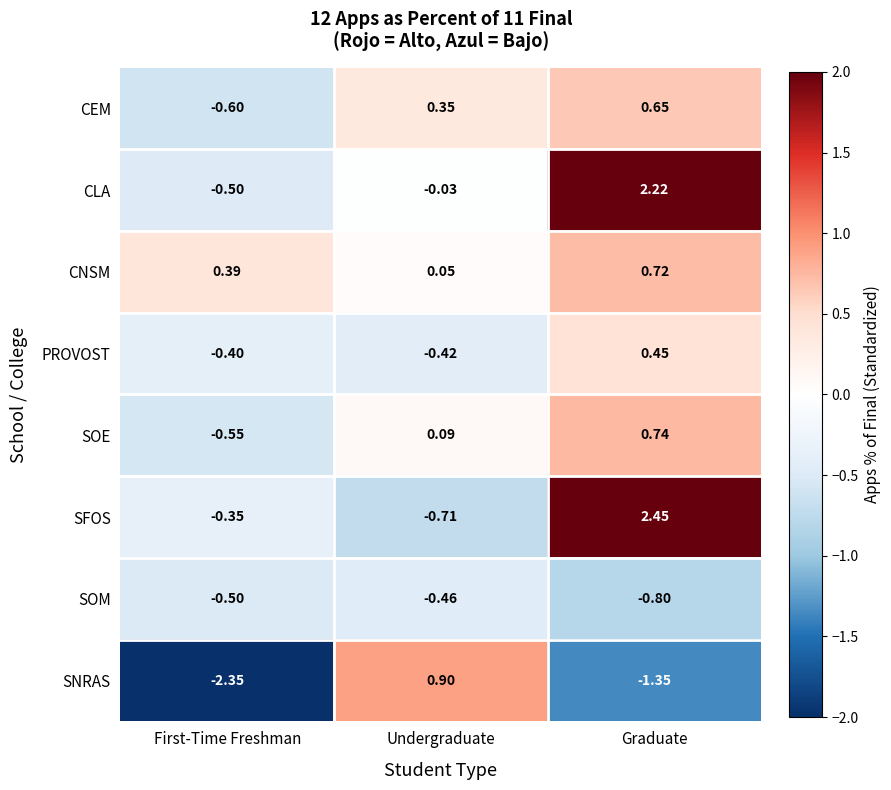

Which series has the largest total across all categories?

CLA